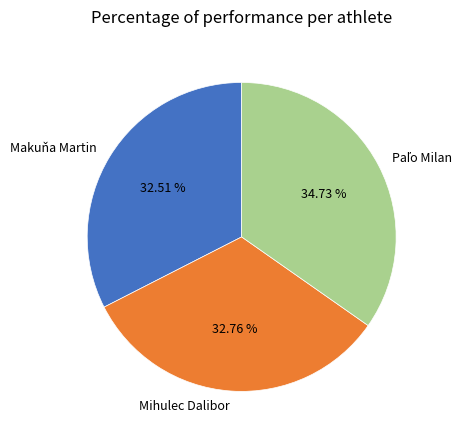

Approximately how many times larger is the value at Makuňa Martin compared to Mihulec Dalibor?

1.0